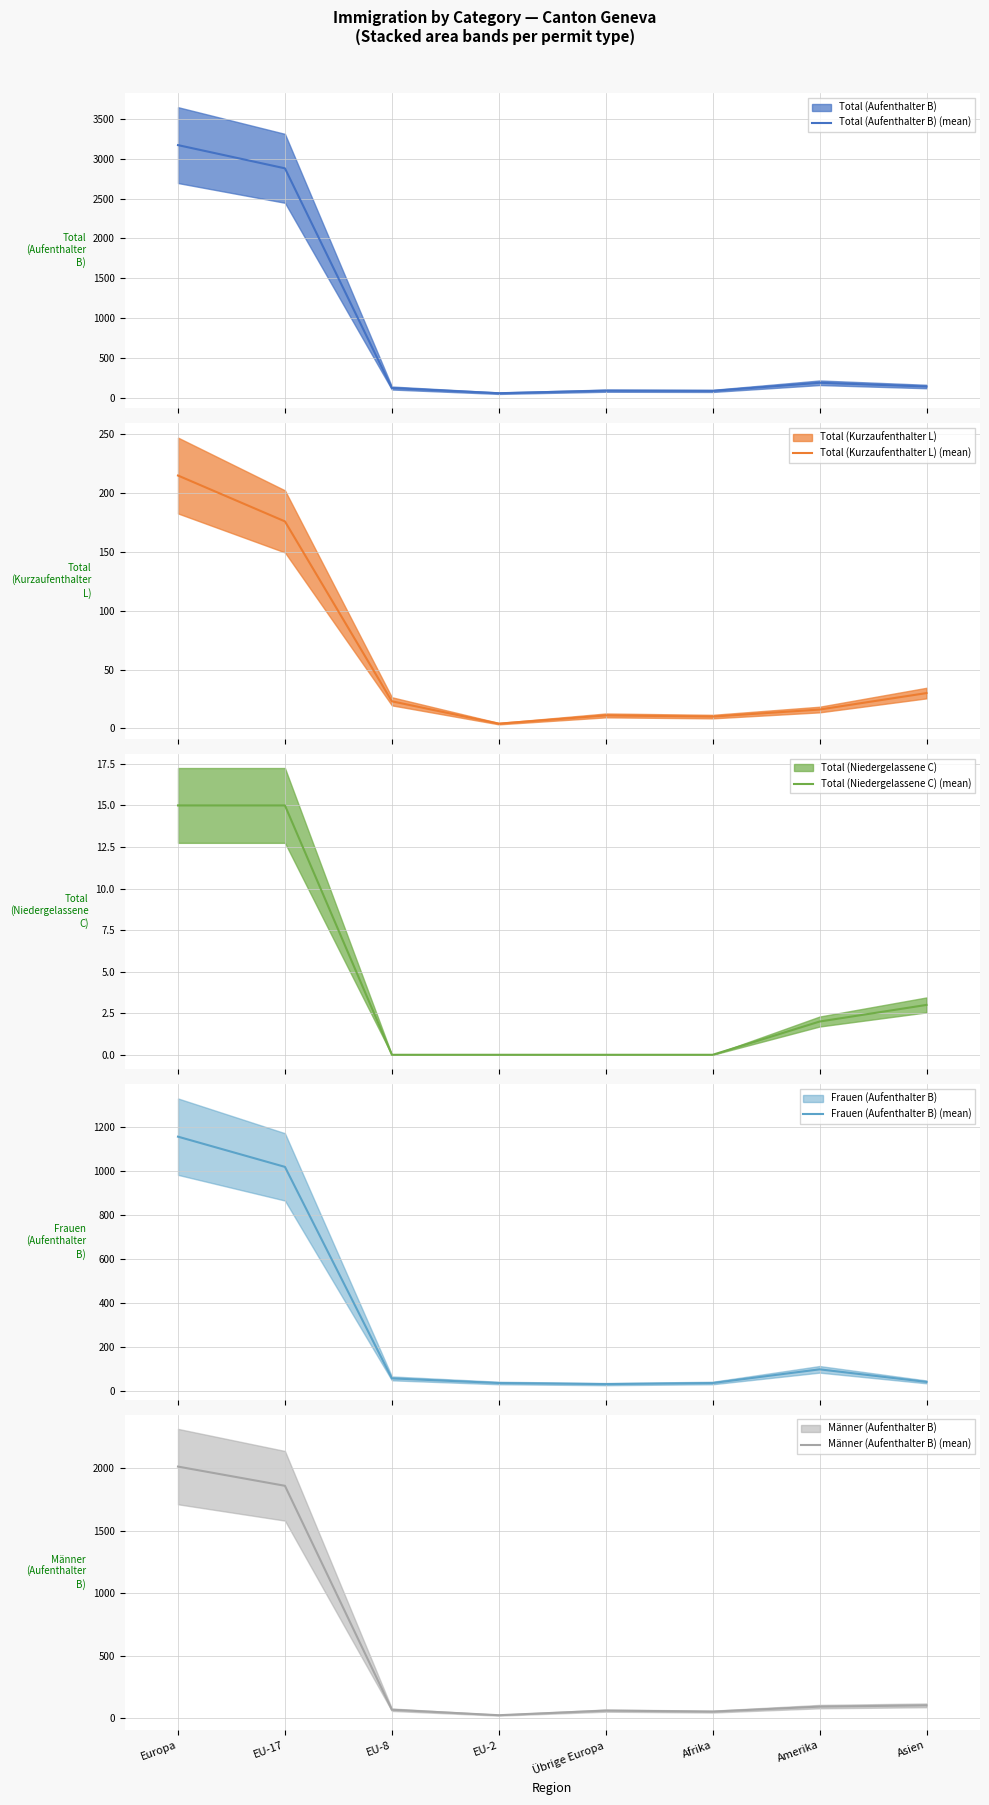

The value of Total (Niedergelassene C) (mean) at Europa is 15. True or false?

True